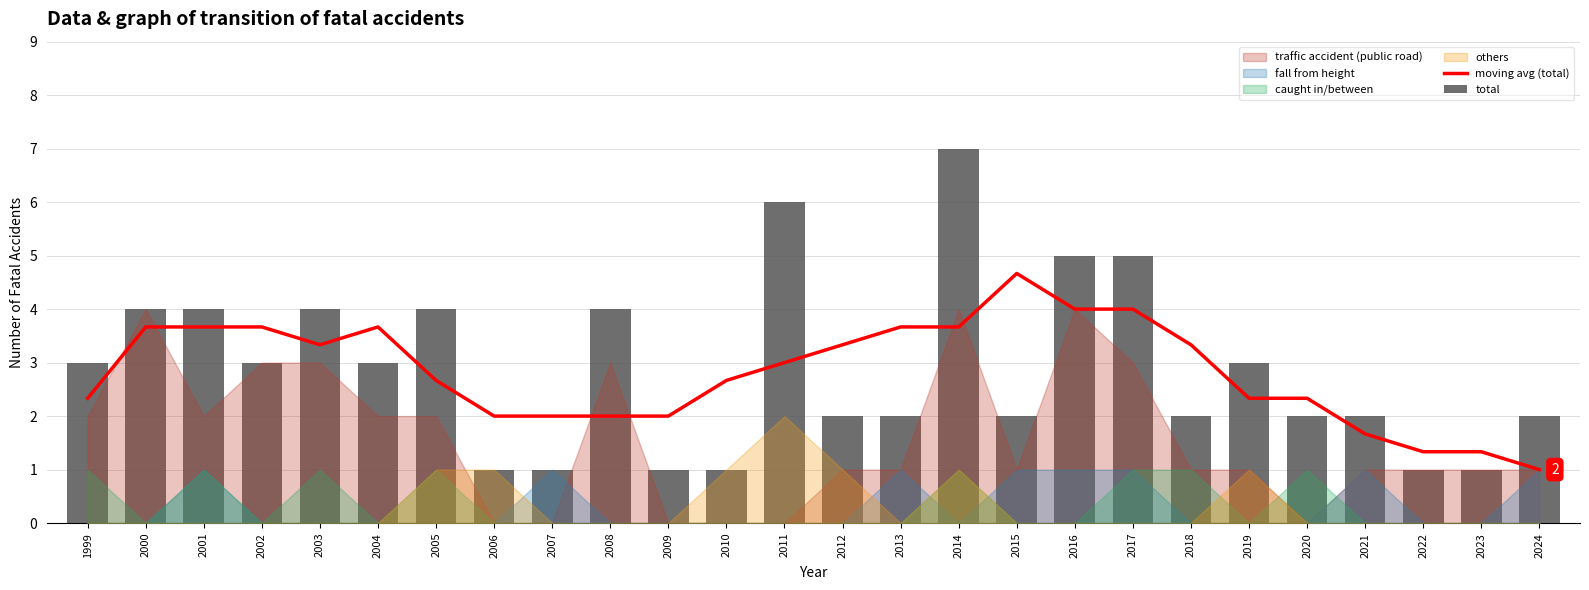

Between 2019 and 2015, which is larger?

2015